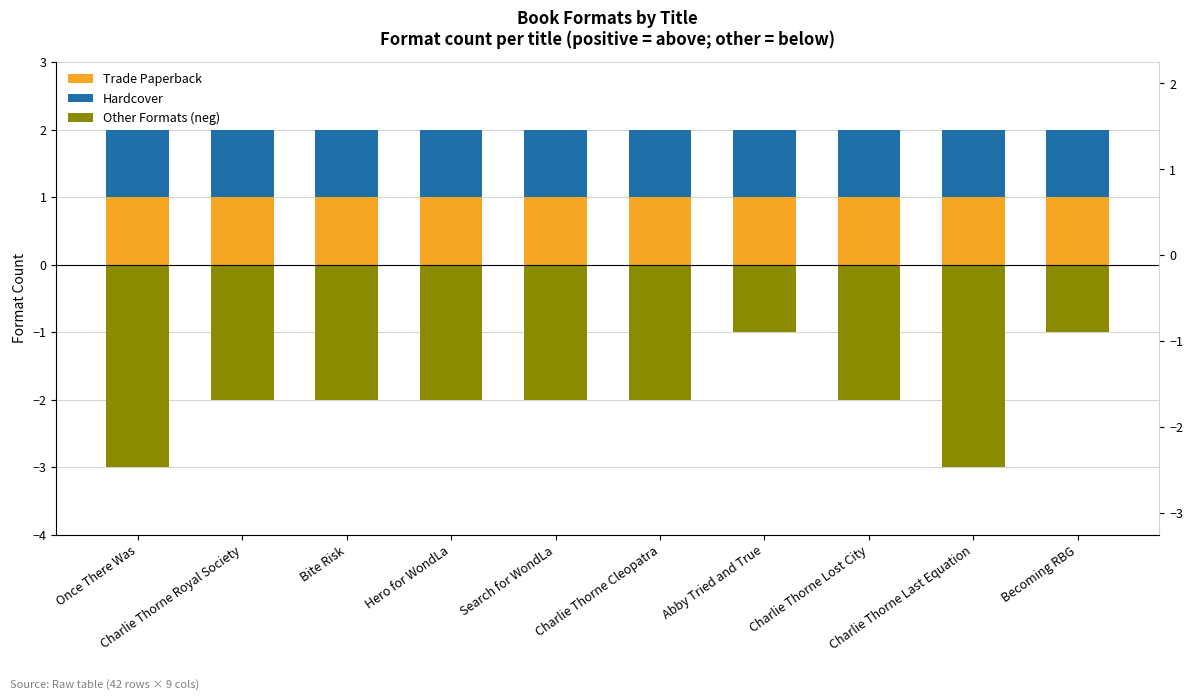

Is it true that Hardcover equals 1 at Abby Tried and True?

True